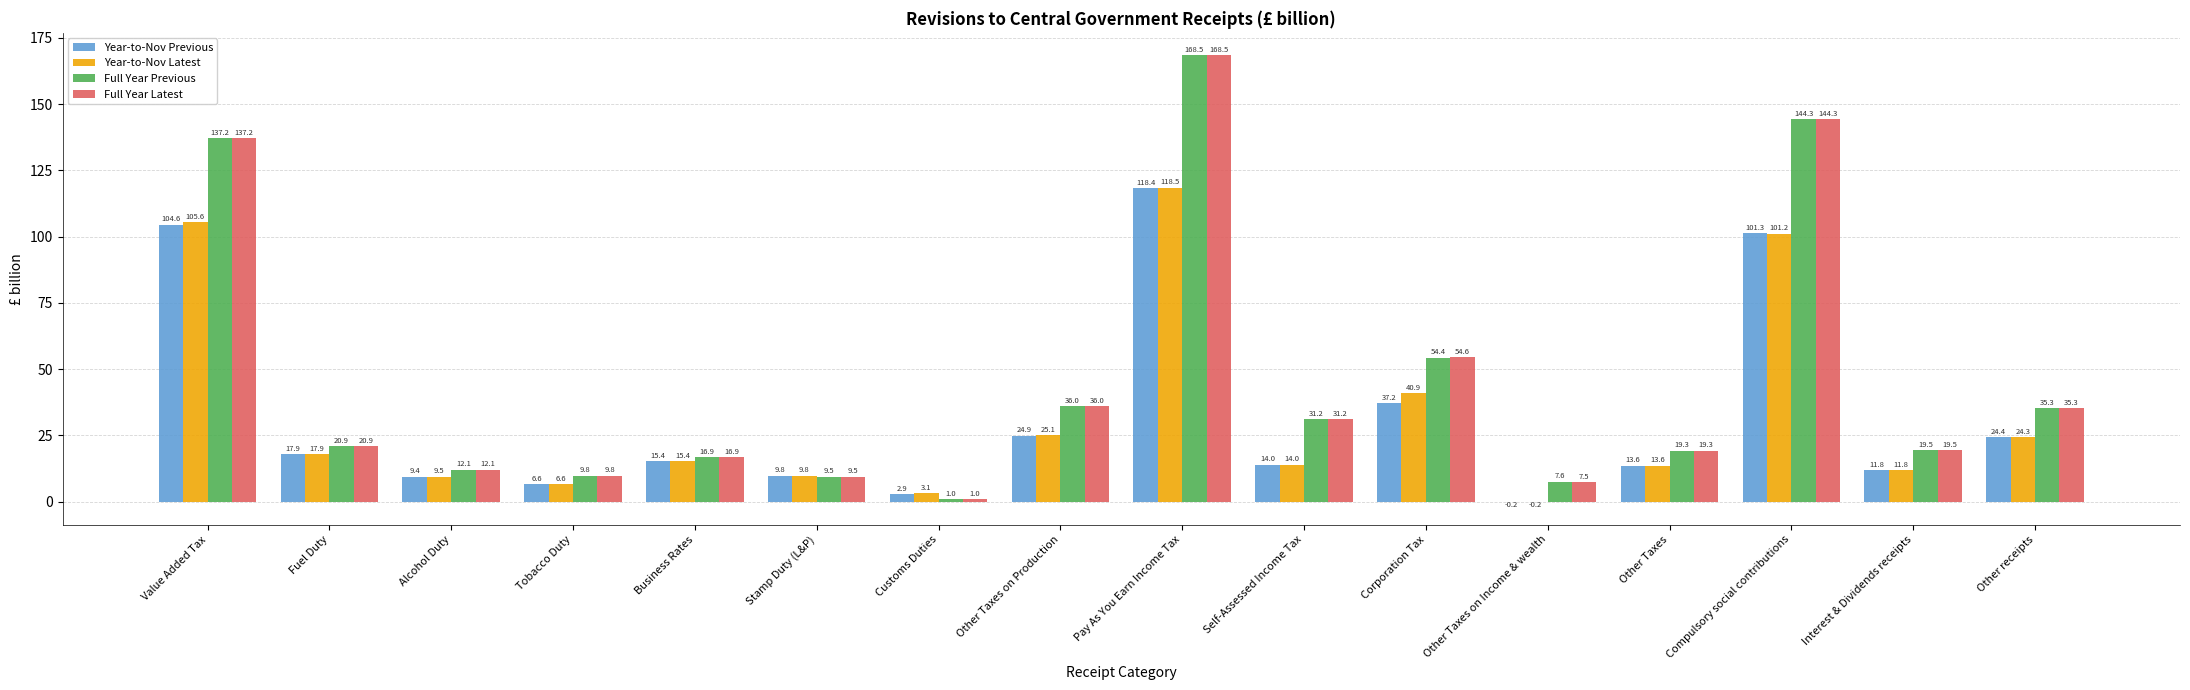

Which category has the highest value across all series?

Pay As You Earn Income Tax